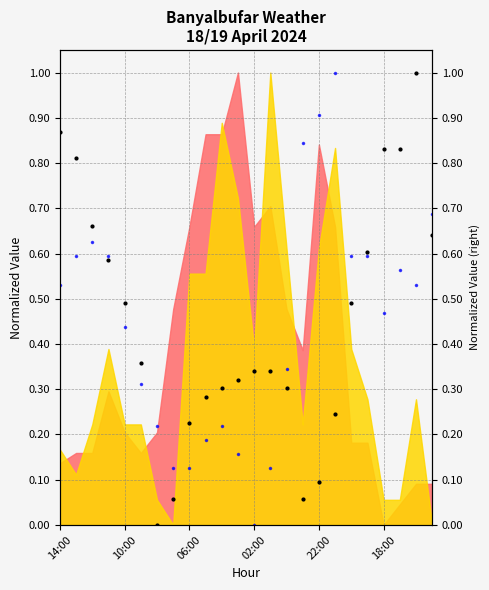

At which category is the sum across all series the highest?

22